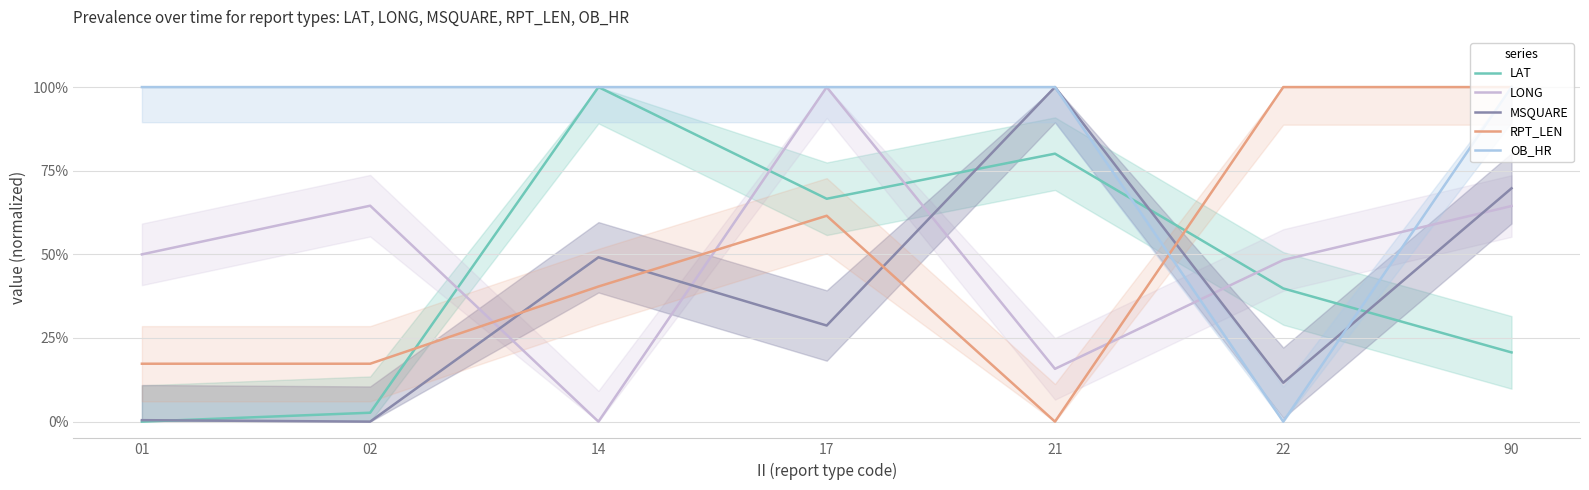

Rank the series by their maximum value, from lowest to highest.

LAT, LONG, MSQUARE, RPT_LEN, OB_HR